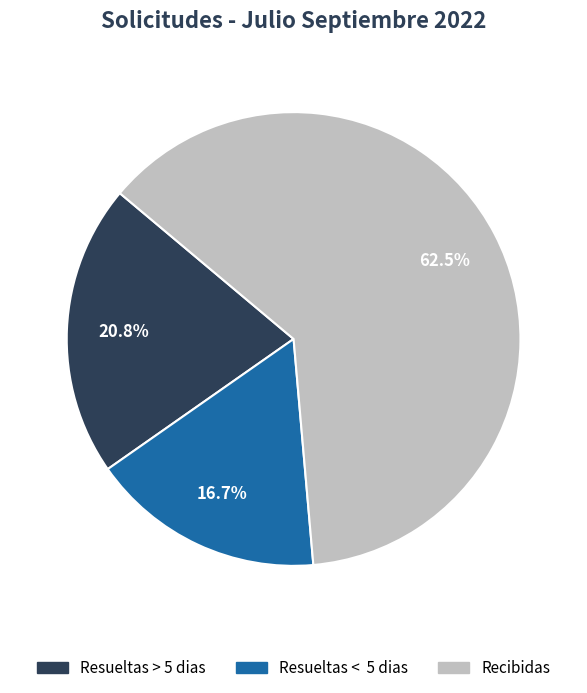

What is the largest slice in the pie chart?

Recibidas